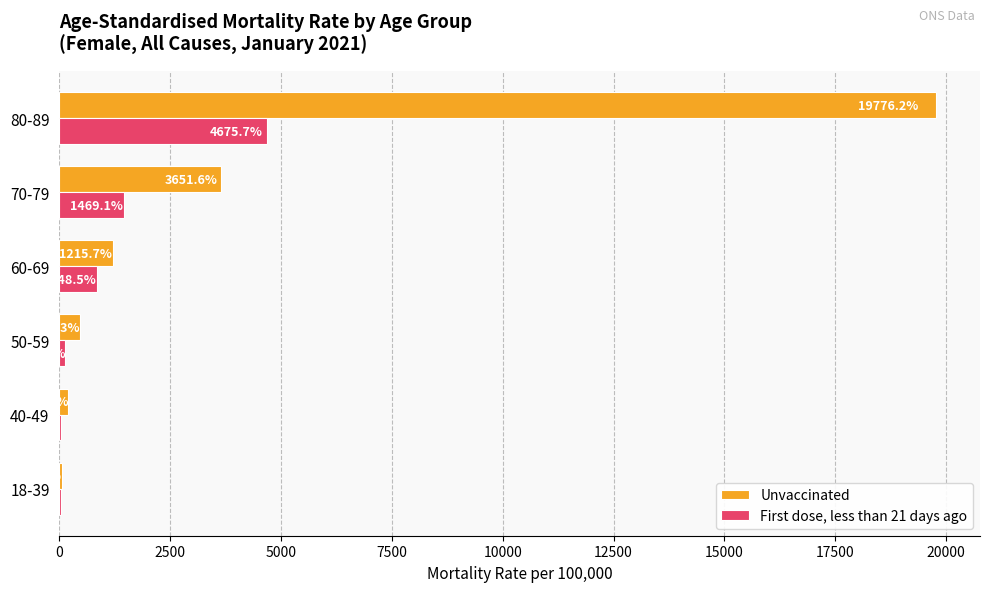

The value of Unvaccinated at 50-59 is 473.3. True or false?

True